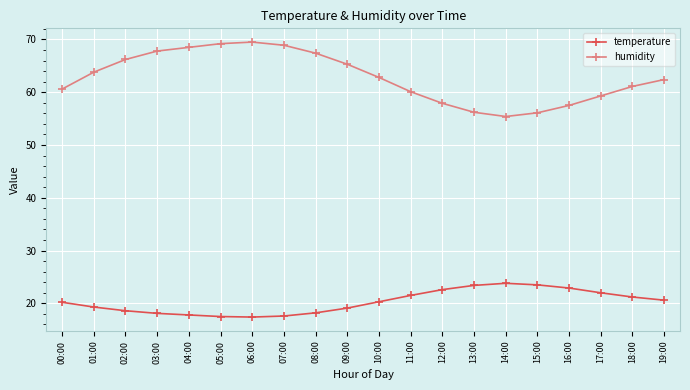

Which series has the largest total across all categories?

humidity